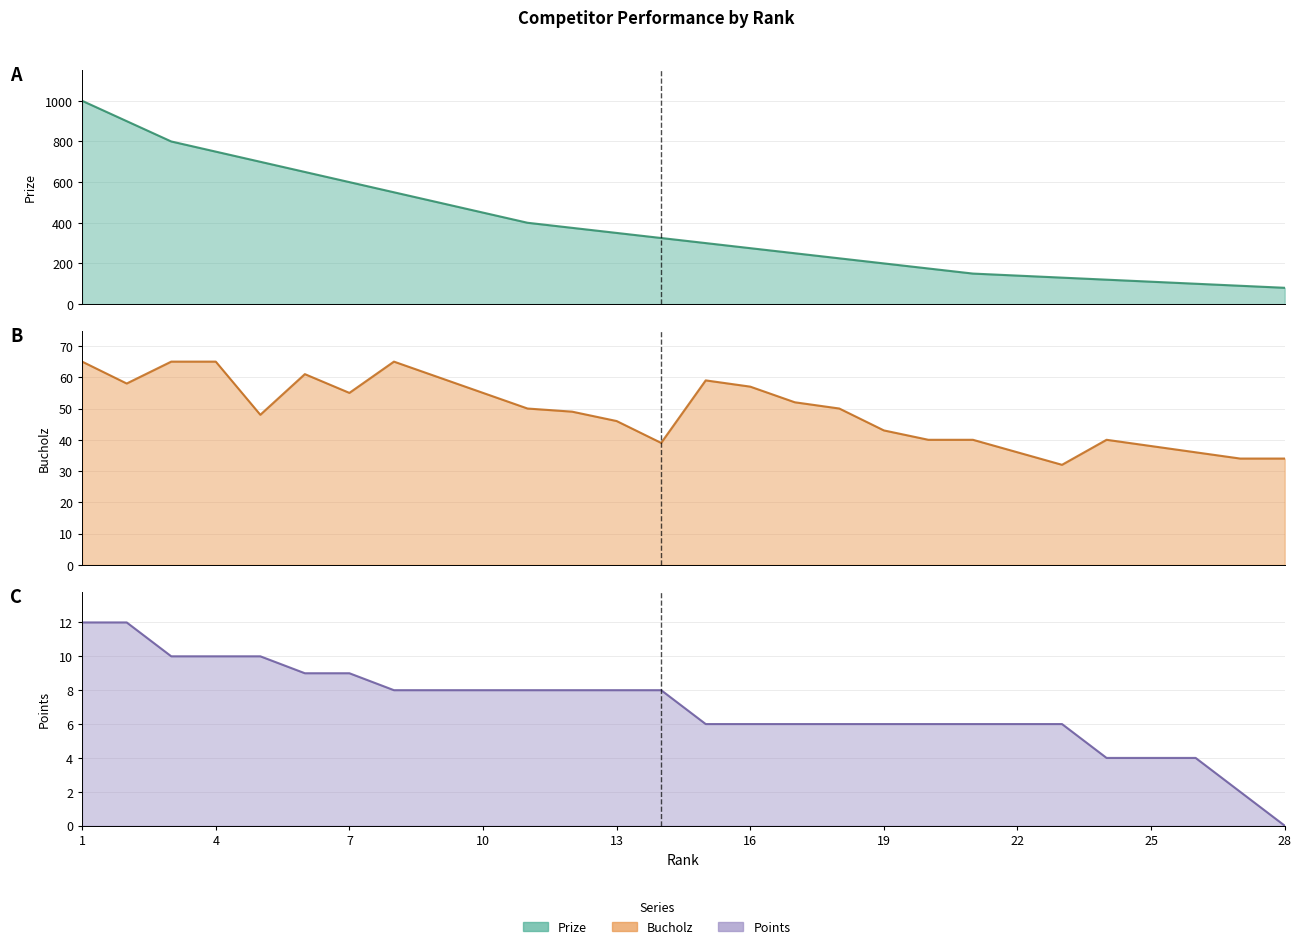

Between 22 and 27, which series saw the biggest shift?

Prize